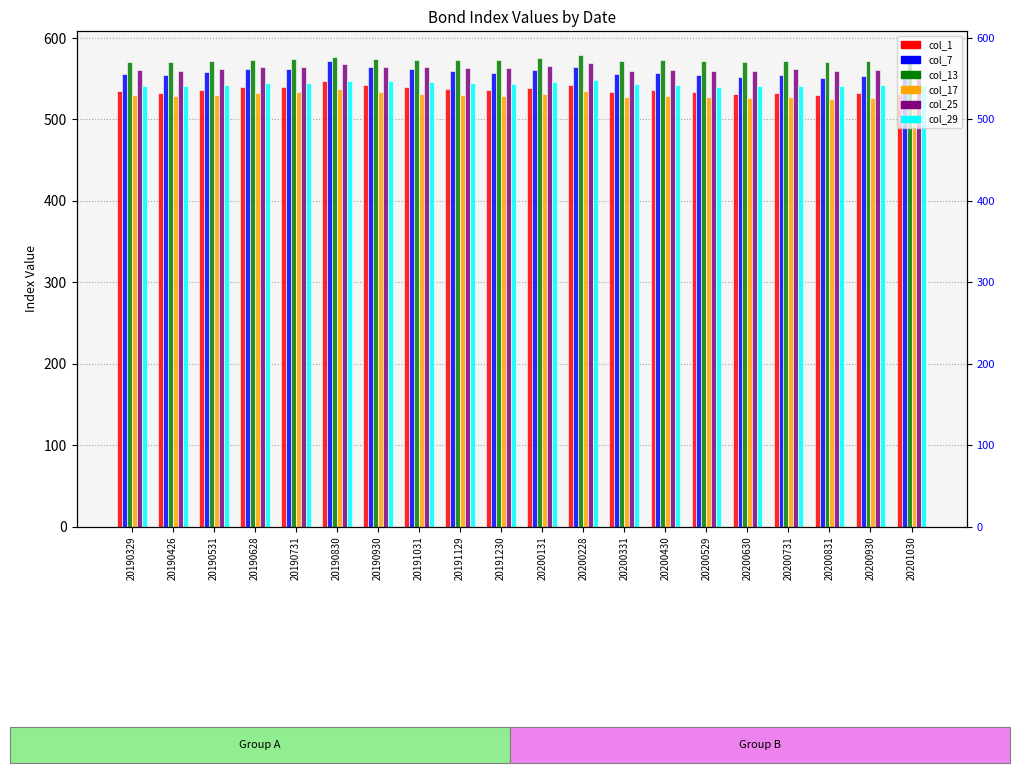

What is the lowest value of the col_25 series?

559.7